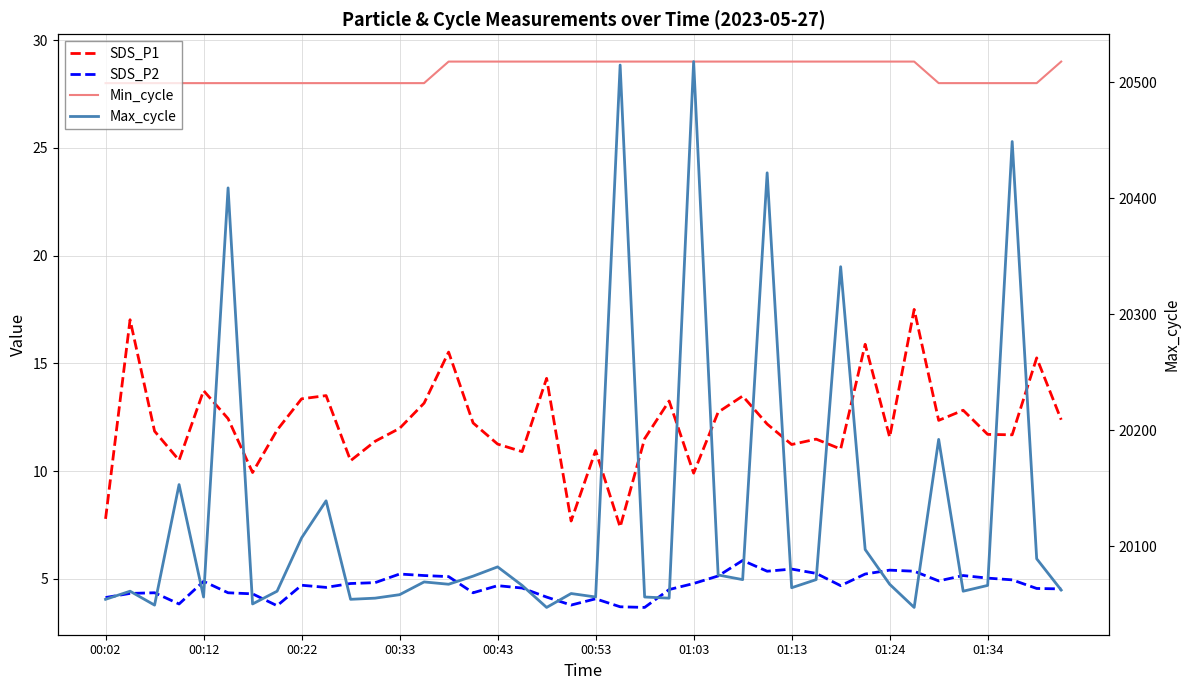

Which has a higher value, 00:12 or 27?

00:12